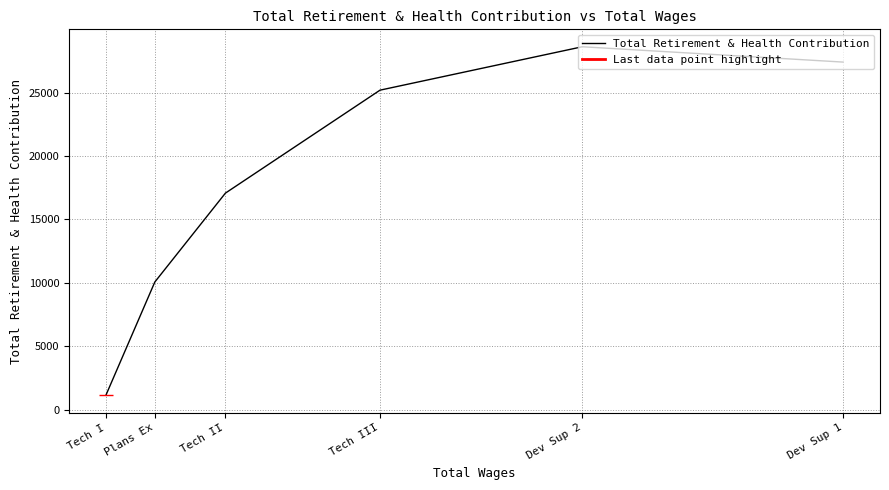

What is the greatest value displayed?

28604